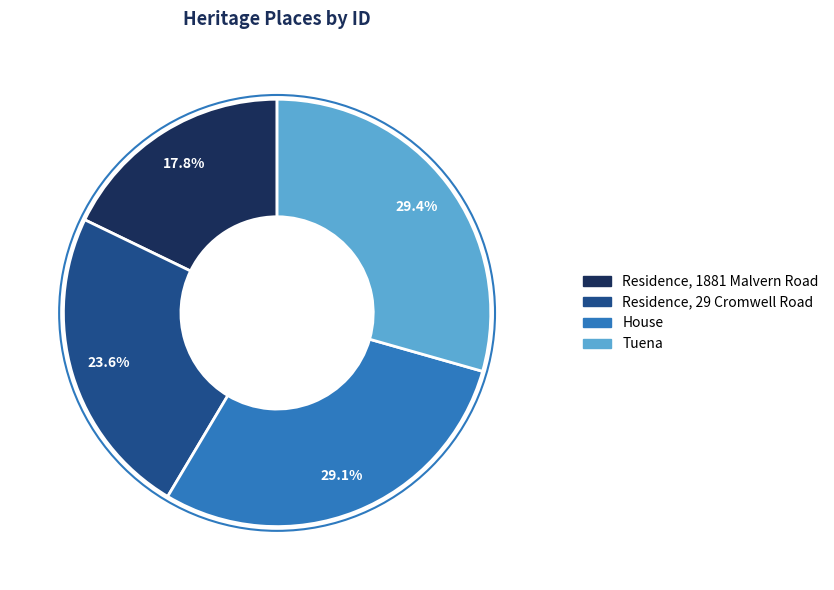

Which category has the smallest portion of the pie?

Residence, 1881 Malvern Road